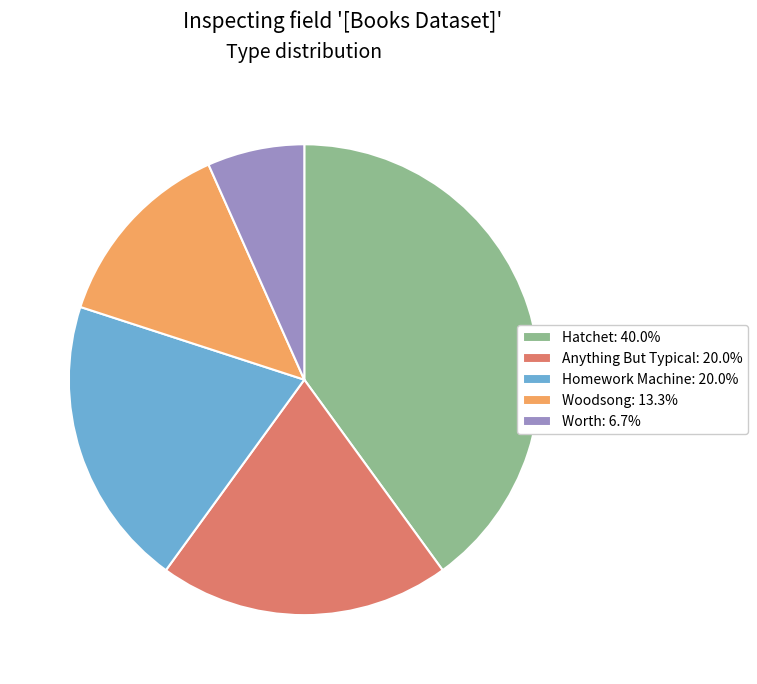

Do Homework Machine: 20.0% and Hatchet: 40.0% together represent more than half of the pie?

Yes